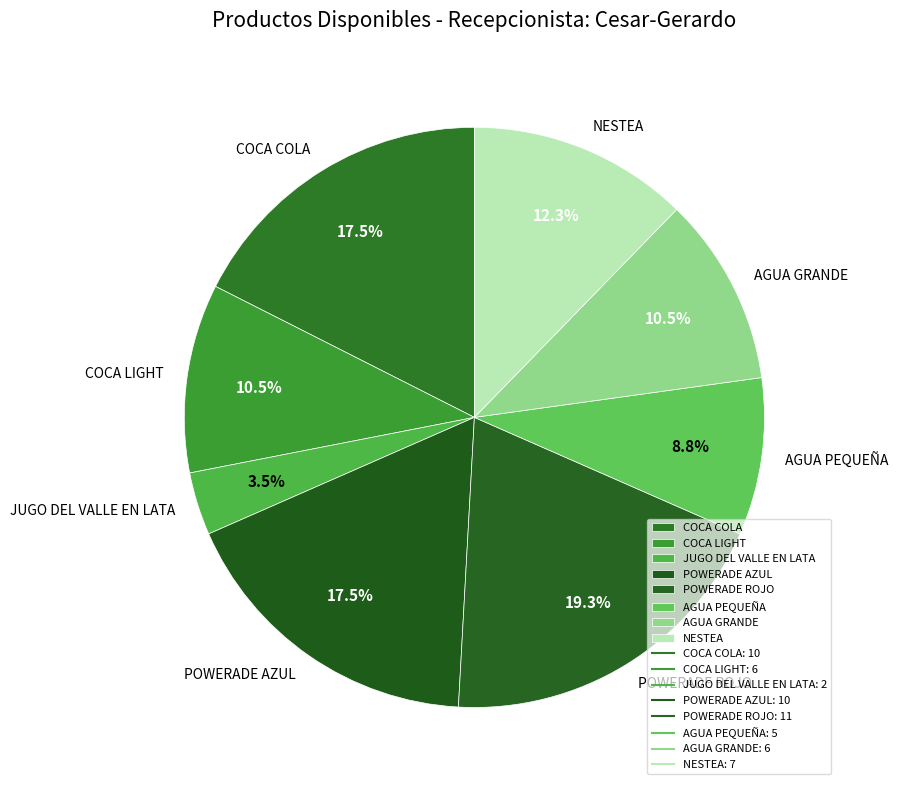

Which category has the biggest portion of the pie?

POWERADE ROJO